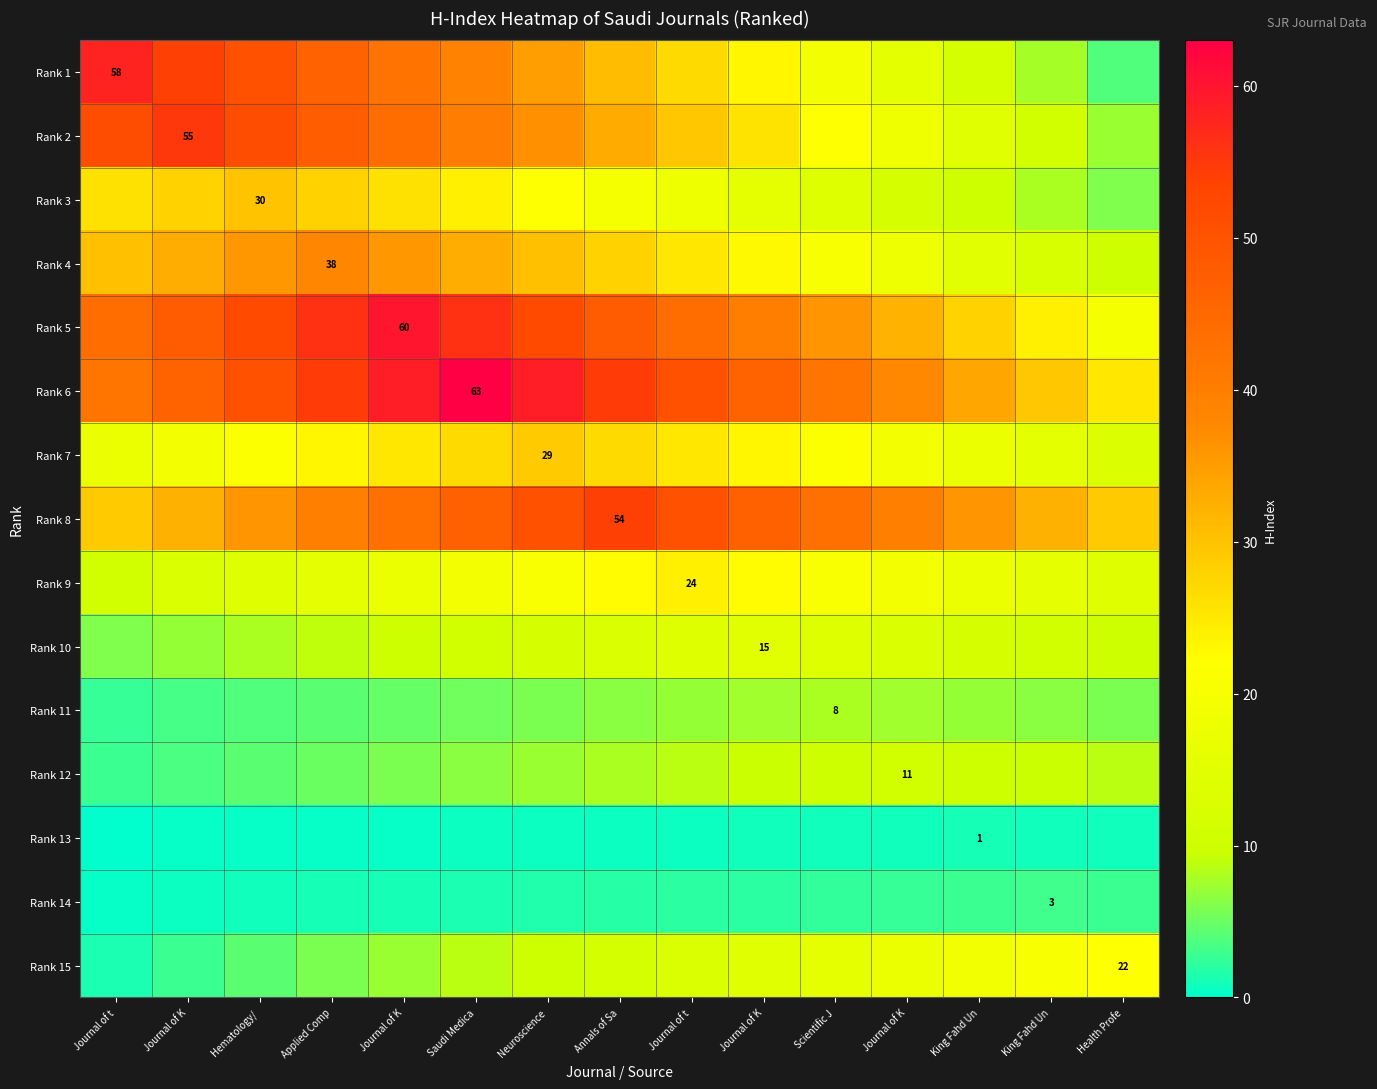

How many data points does each series have?

15